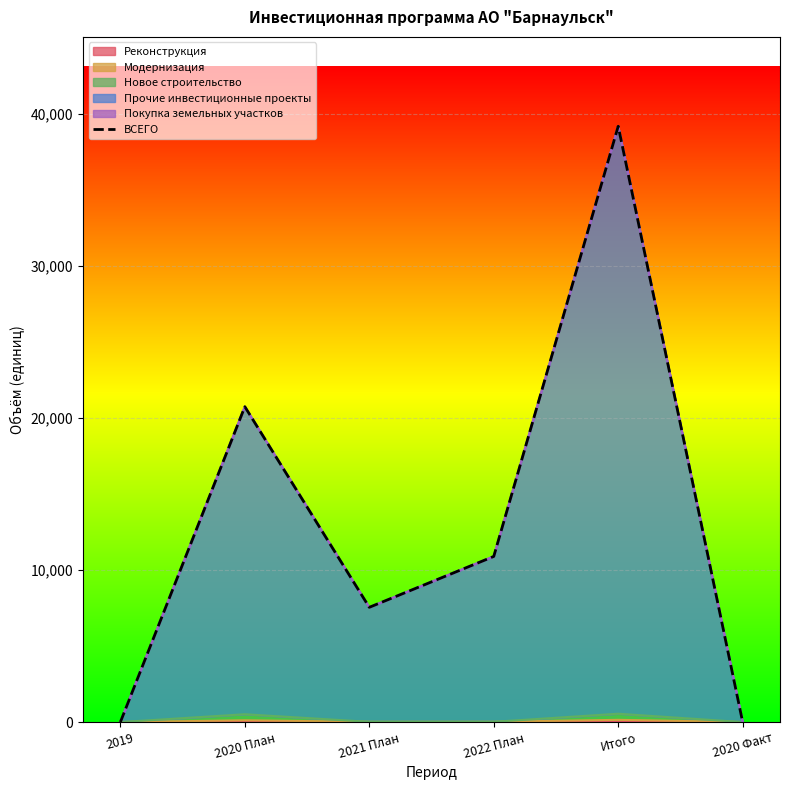

What position from the right is 2021 План?

4